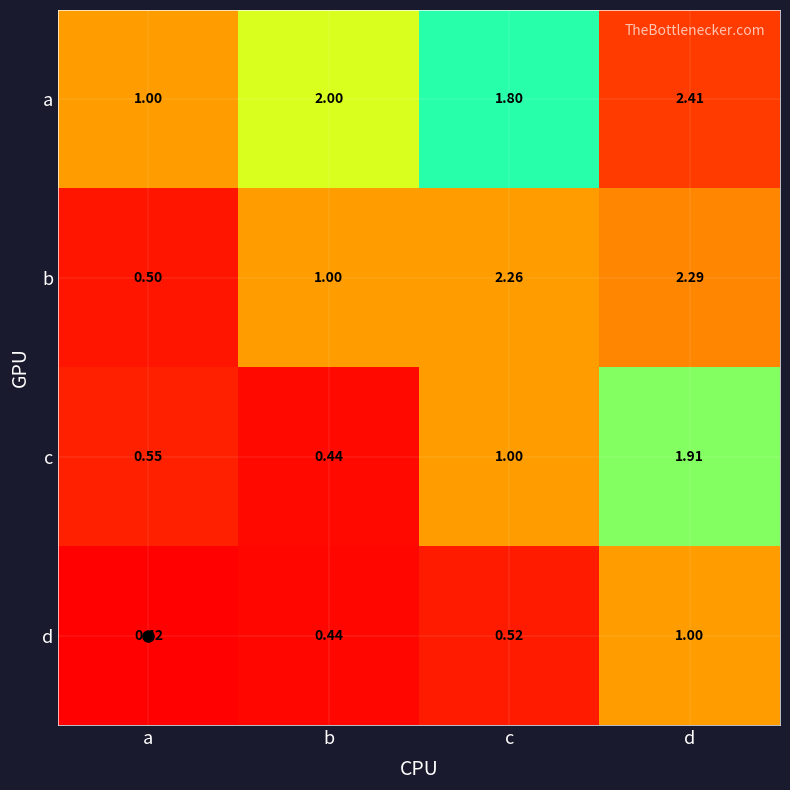

At which category is the sum across all series the highest?

d